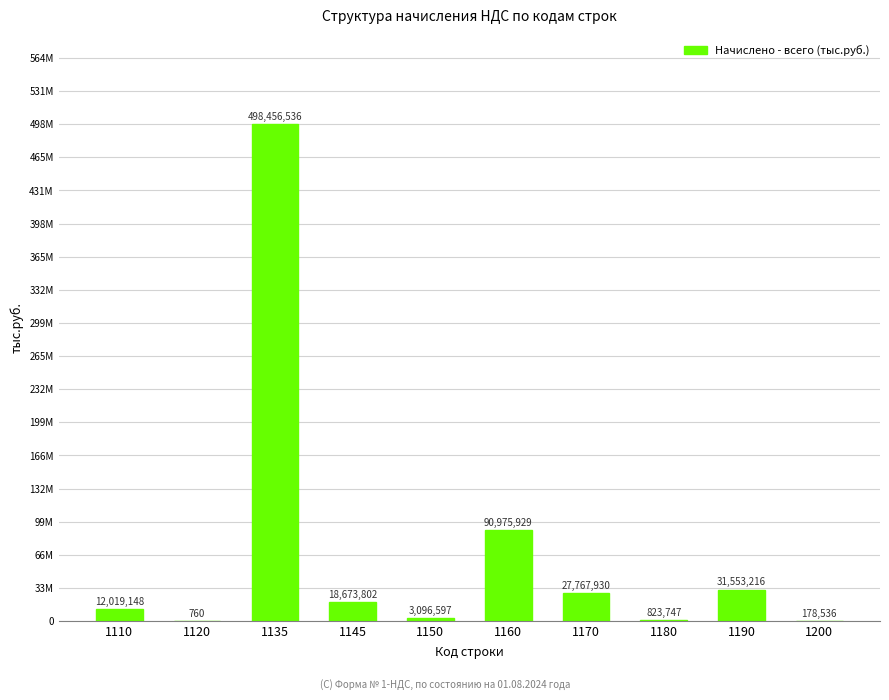

Are the bars horizontal?

No